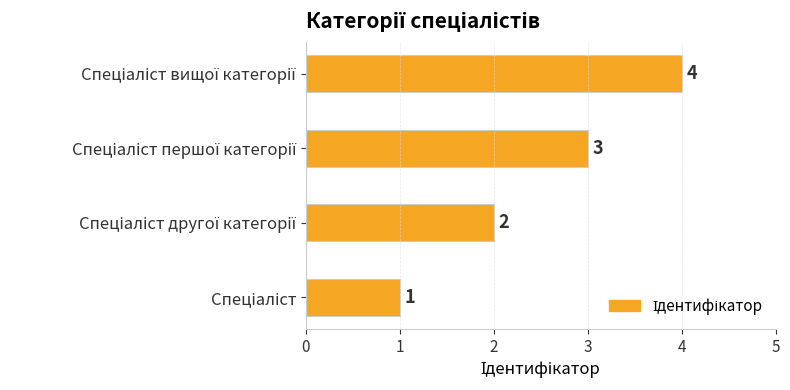

What is the sum of all values?

10